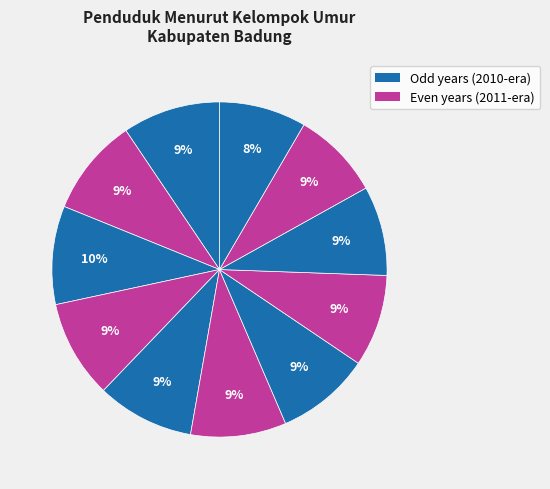

How many segments does this pie chart have?

11